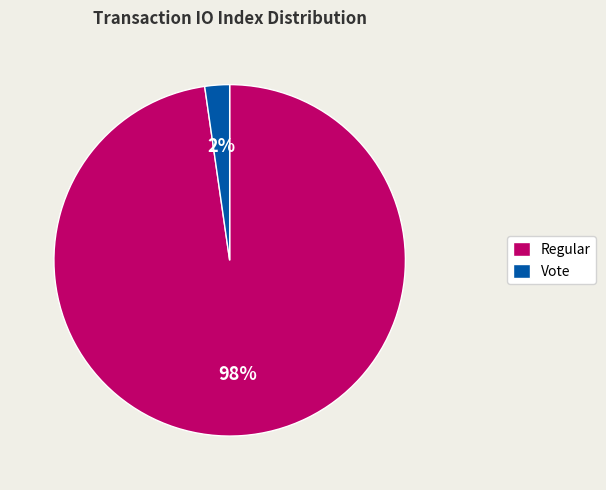

Between Regular and Vote, which is larger?

Regular